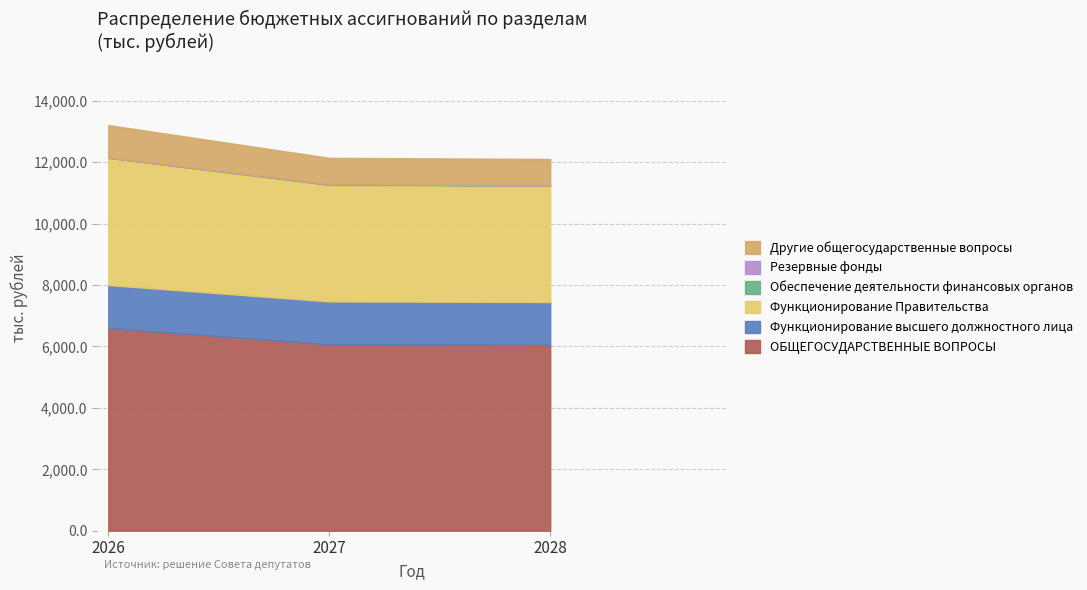

How many values in the 2028 год series exceed 1395?

3